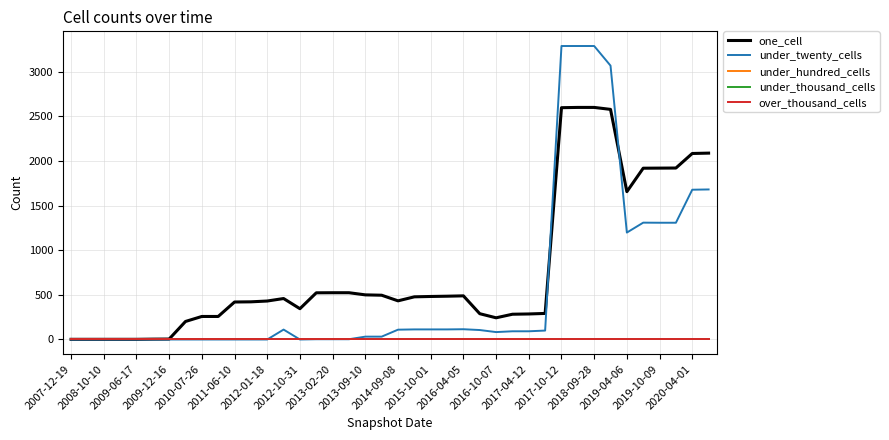

In under_twenty_cells, how many points are higher than both neighbors (excluding endpoints)?

3